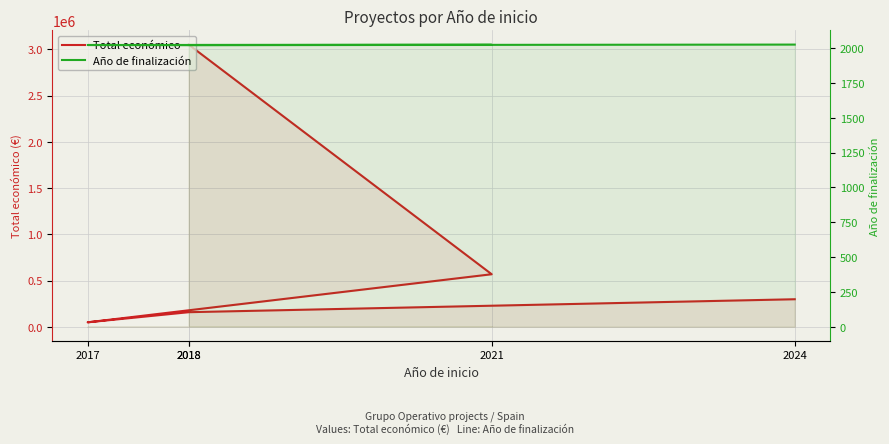

Which series has the widest spread of values?

Total económico